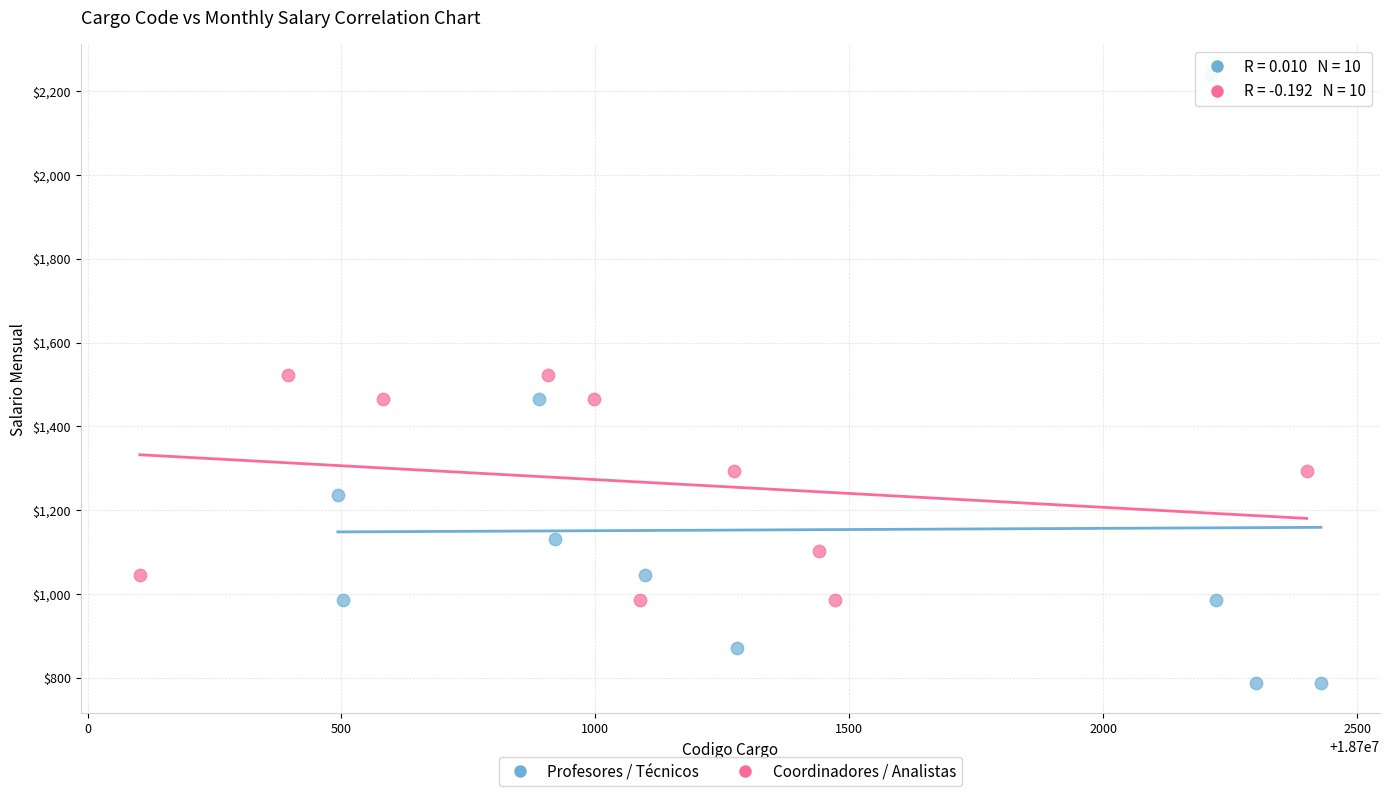

Which series reaches the maximum Y coordinate?

Profesores / Técnicos